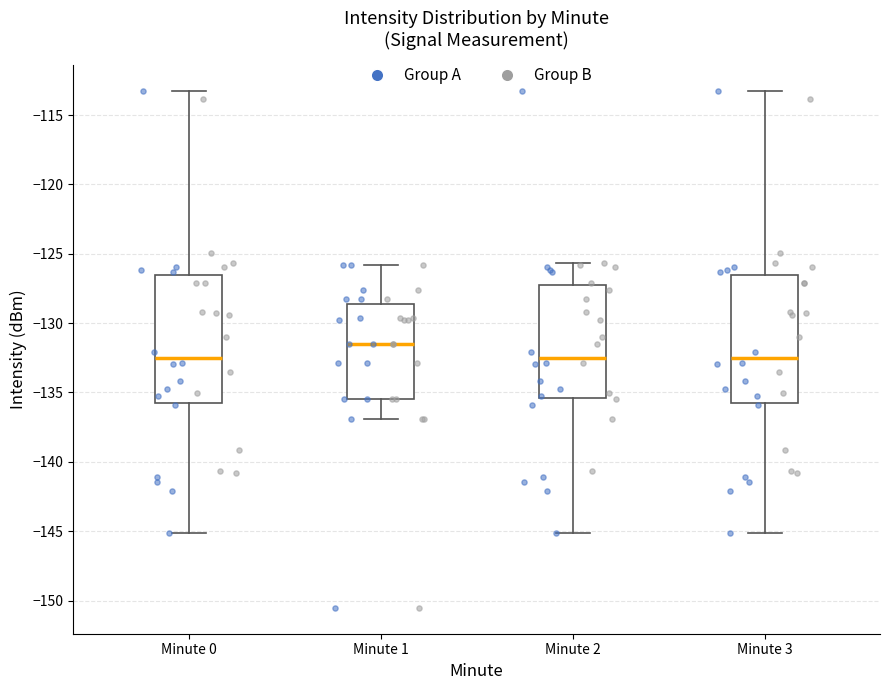

Reading left to right, read every box against the y-axis: the position of its median line, the range the box covers, and the ends of its whiskers. The values are not printed on the chart, so give them approximately, as read against the axis.

Minute 0: median -132.5, box -136.0 to -126.5, whiskers -145.0 to -113.5
Minute 1: median -131.5, box -135.5 to -128.5, whiskers -137.0 to -126.0
Minute 2: median -132.5, box -135.5 to -127.0, whiskers -145.0 to -125.5
Minute 3: median -132.5, box -136.0 to -126.5, whiskers -145.0 to -113.5